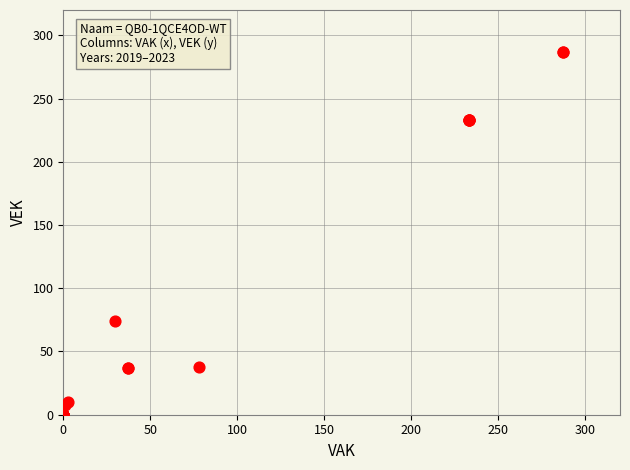

What Y value in the scatter plot is closest to 143?

74